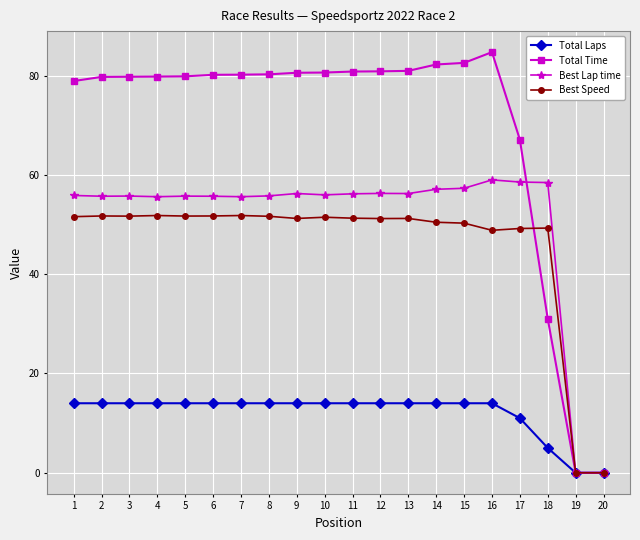

The value of Best Lap time at 16 is 59.0. True or false?

True